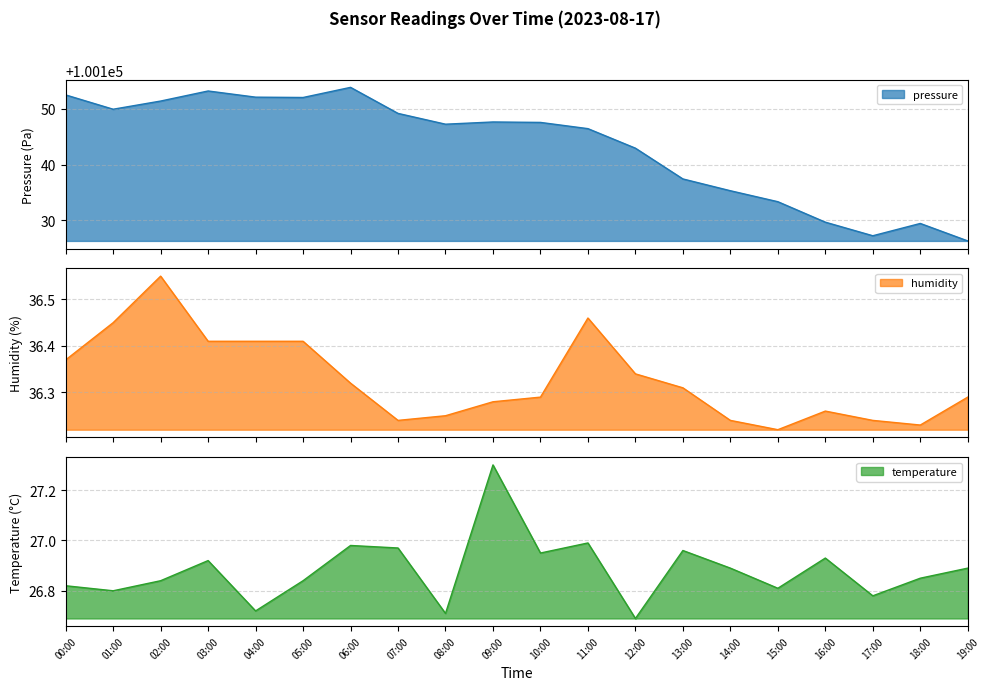

Where is the first local maximum for humidity?

02:00